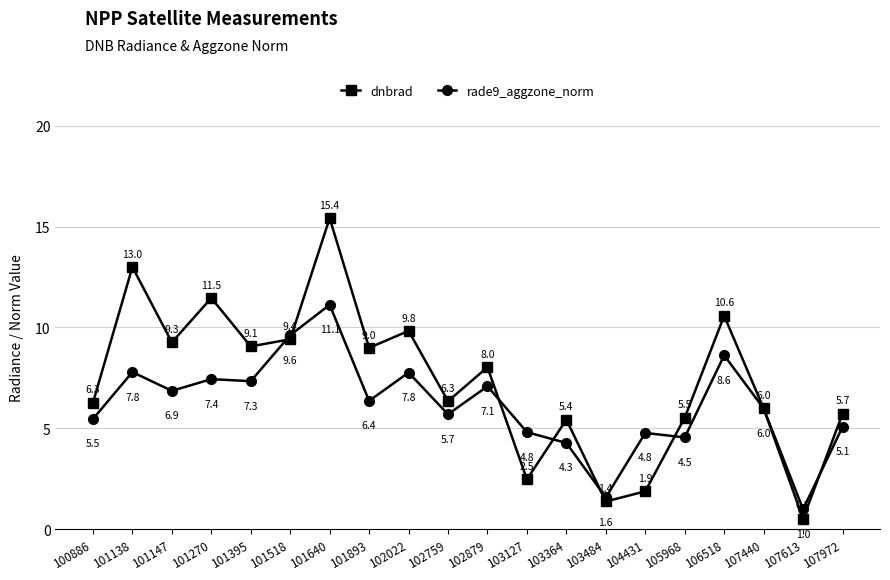

What is the sum of the dnbrad values at 100886 and 103127?

8.7